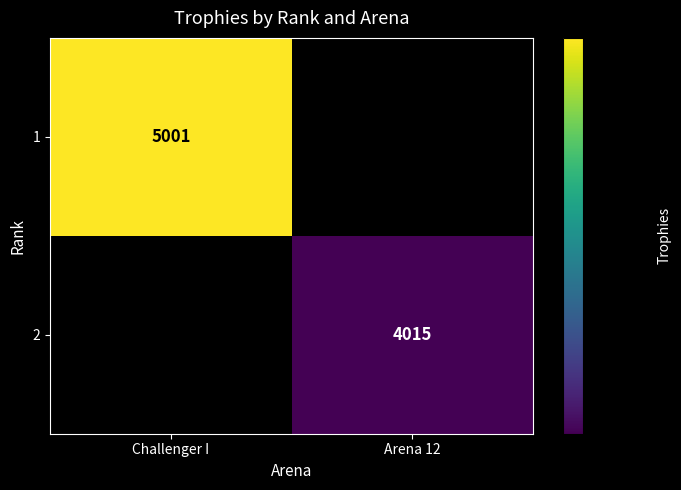

Rank the series by their maximum value, from highest to lowest.

1, 2